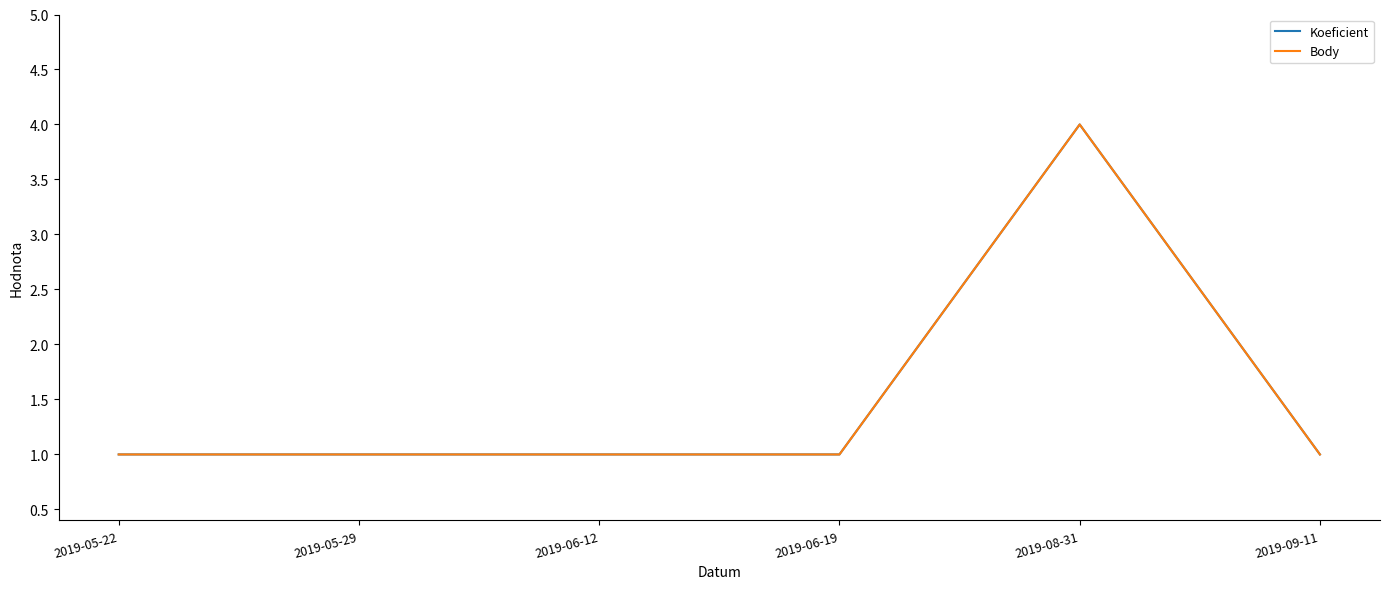

At which label does Body reach its minimum?

2019-05-22